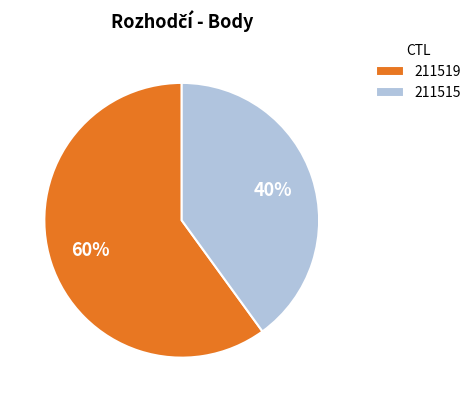

What percentage is the 211519 slice, to the nearest percent?

60%